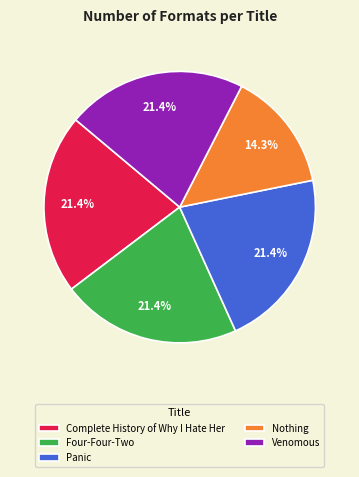

Approximately how many times larger is the value at Complete History of Why I Hate Her compared to Nothing?

1.5